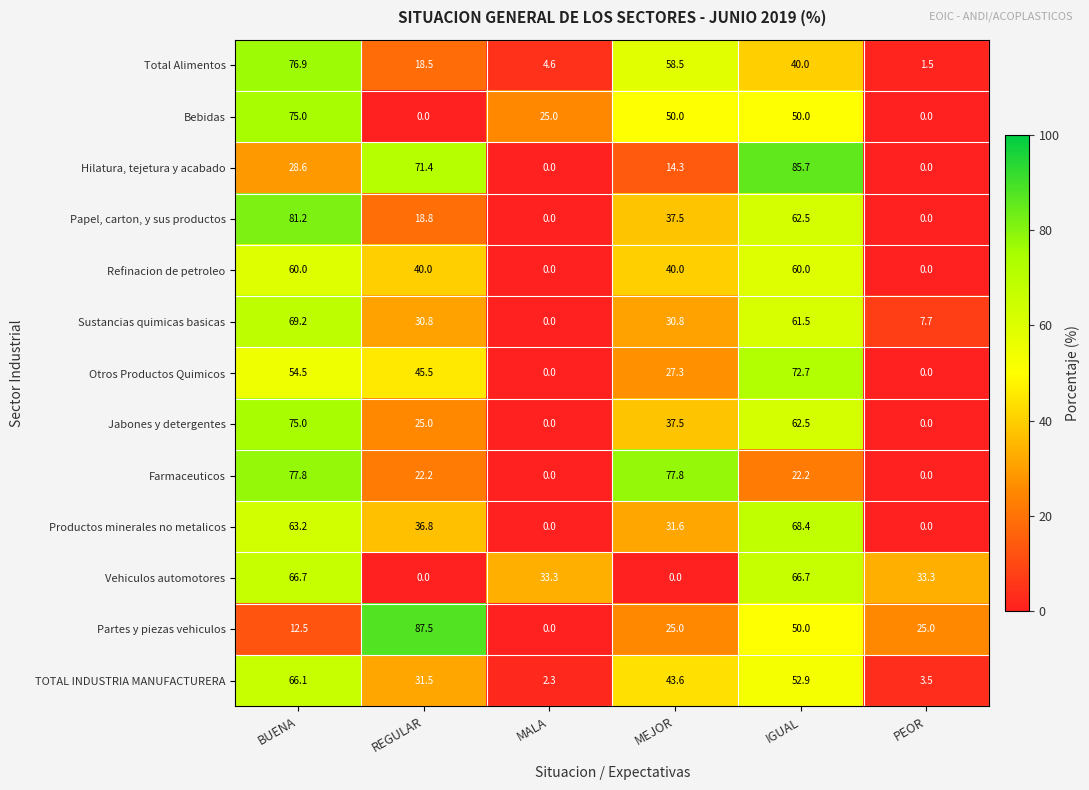

What is the maximum value for Jabones y detergentes?

75.0